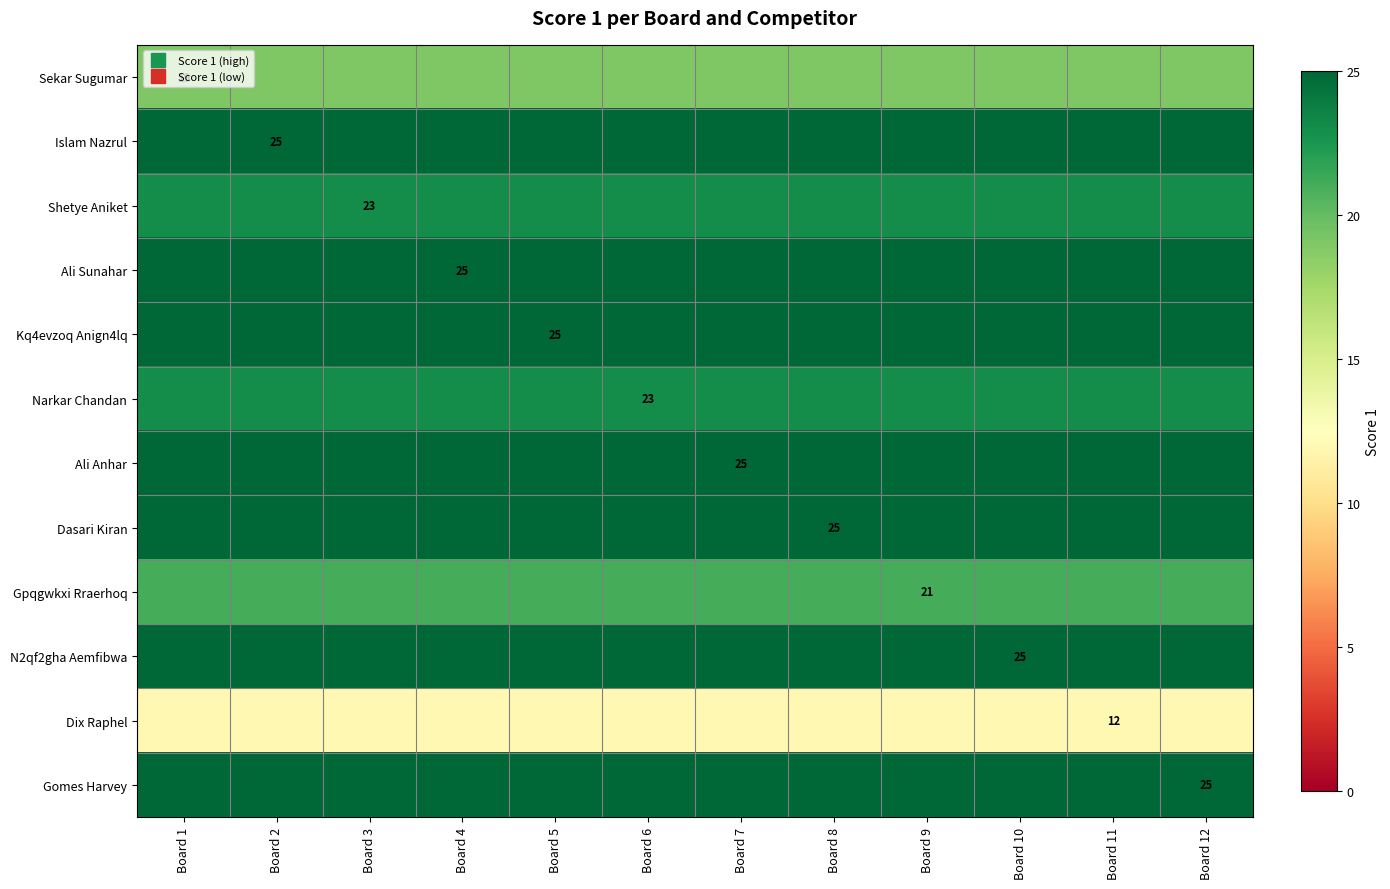

The value of Ali Sunahar at Board 9 is 40. True or false?

False